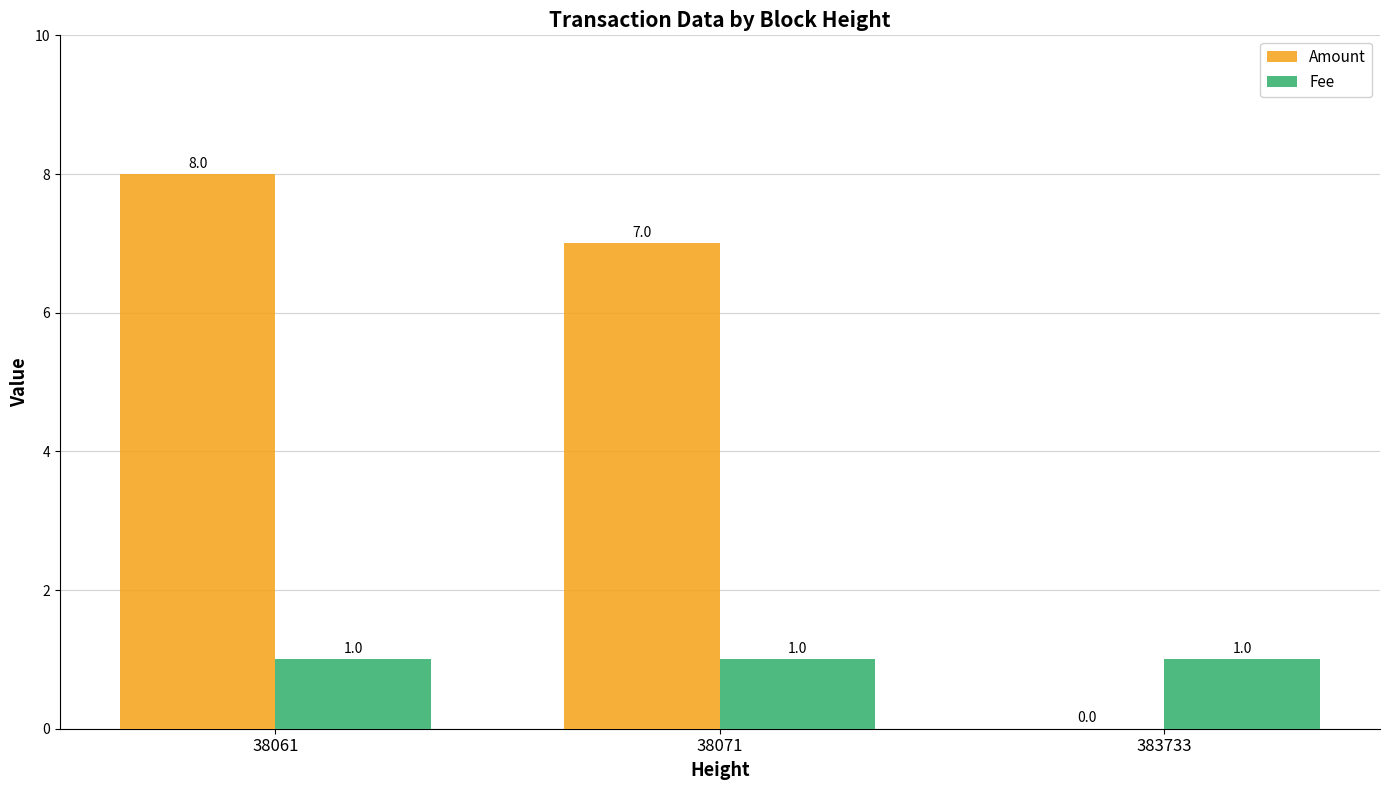

Is it true that Fee equals 1 at 38061?

True